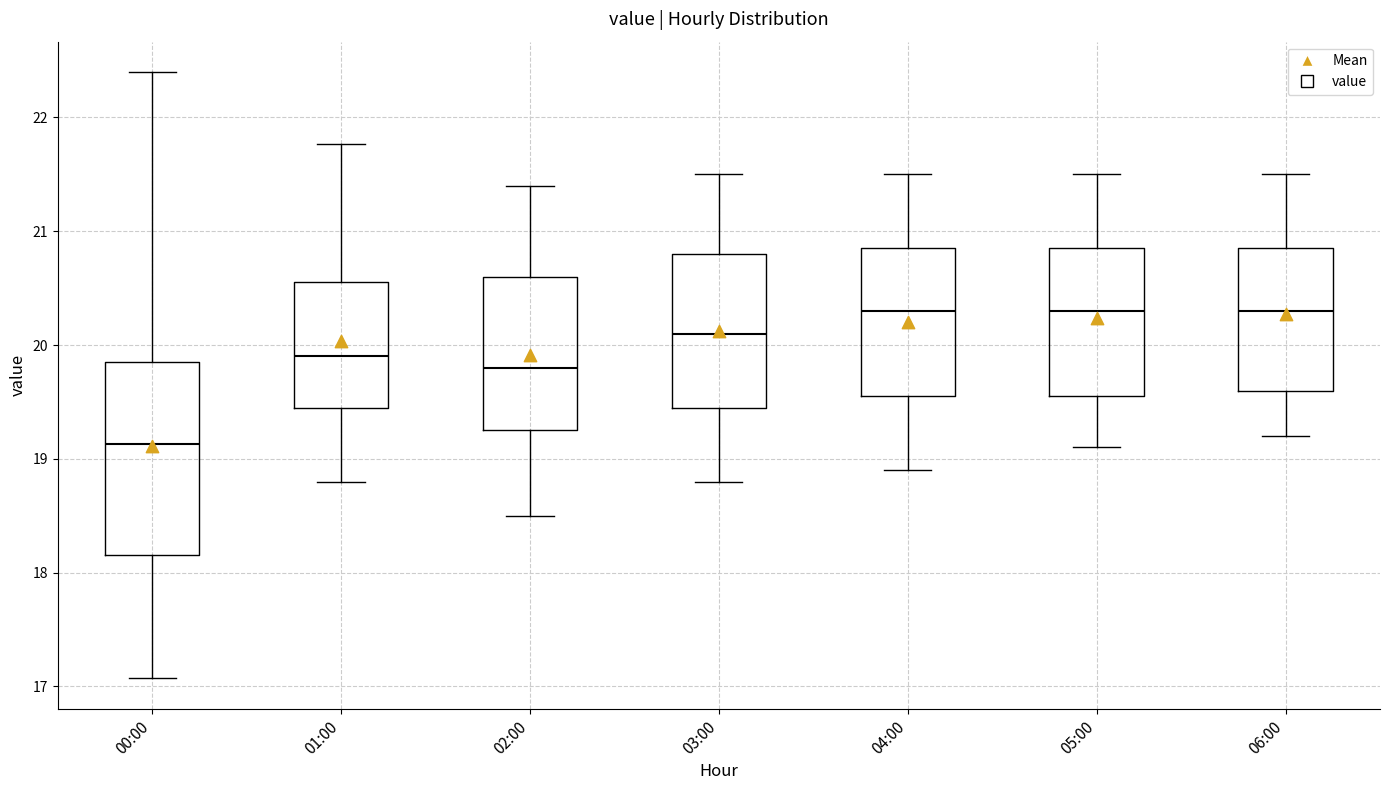

Reading left to right, read every box against the y-axis: the position of its median line, the range the box covers, and the ends of its whiskers. The values are not printed on the chart, so give them approximately, as read against the axis.

00:00: median 19.1, box 18.2 to 19.9, whiskers 17.1 to 22.4
01:00: median 19.9, box 19.5 to 20.6, whiskers 18.8 to 21.8
02:00: median 19.8, box 19.3 to 20.6, whiskers 18.5 to 21.4
03:00: median 20.1, box 19.5 to 20.8, whiskers 18.8 to 21.5
04:00: median 20.3, box 19.6 to 20.9, whiskers 18.9 to 21.5
05:00: median 20.3, box 19.6 to 20.9, whiskers 19.1 to 21.5
06:00: median 20.3, box 19.6 to 20.9, whiskers 19.2 to 21.5